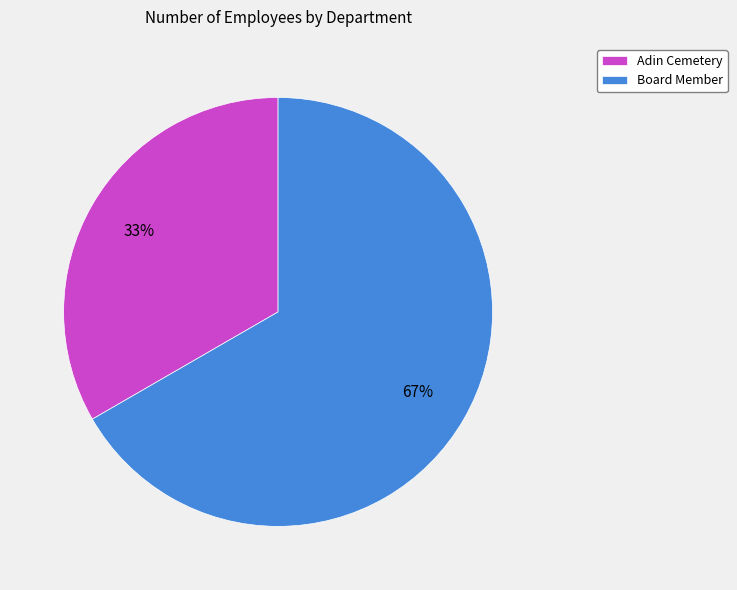

Is there a majority slice in this chart?

Yes